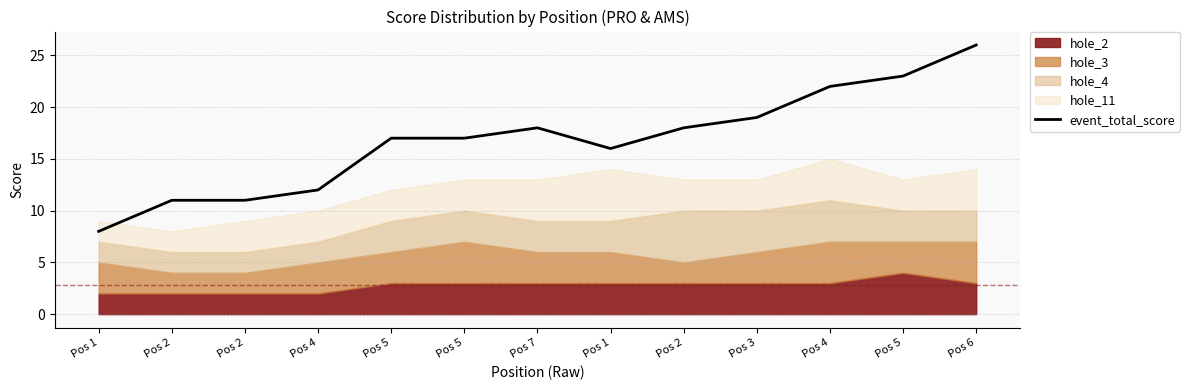

What is the maximum value shown in the chart?

26